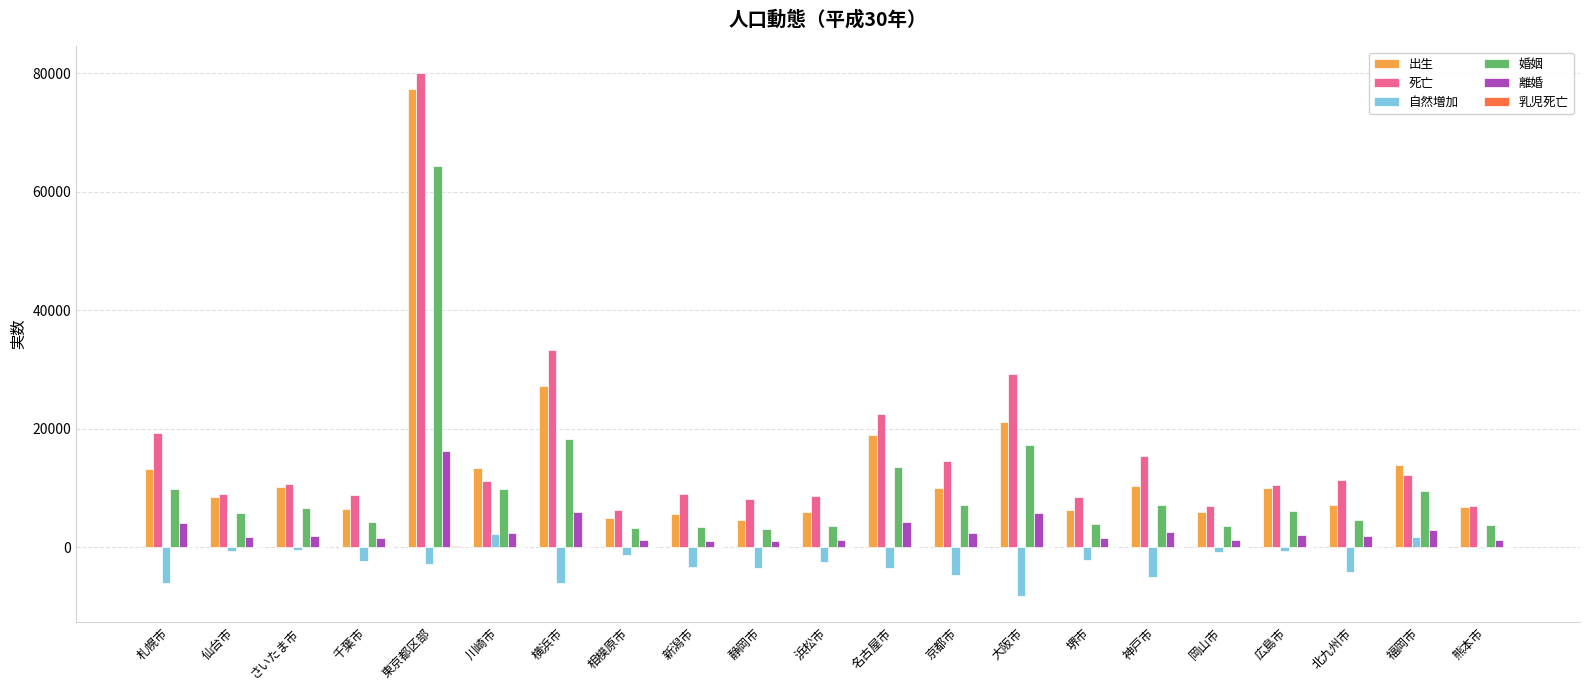

At which label is 出生 closest to 40961?

横浜市